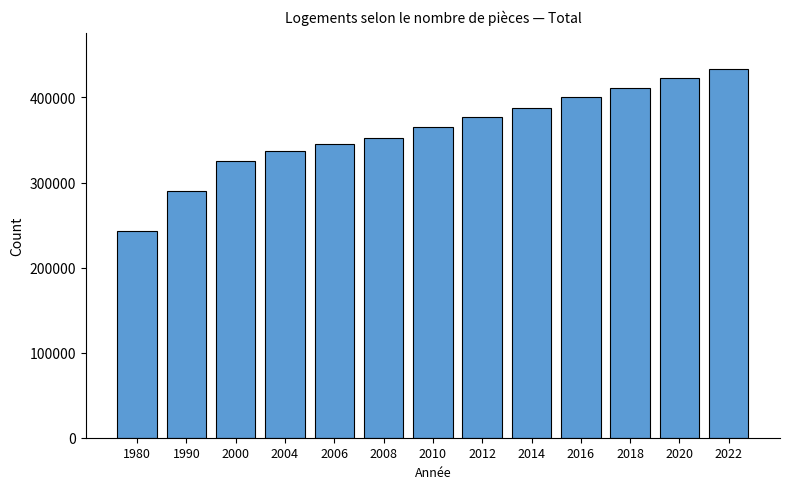

Which label corresponds to the smallest value in the chart?

1980